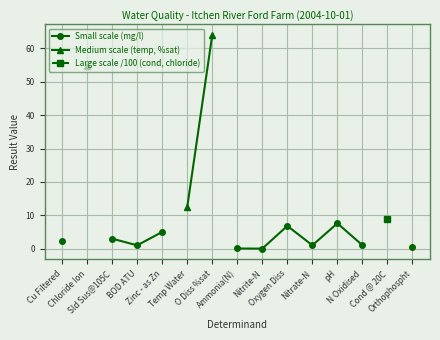

True or false: Small scale (mg/l) and Medium scale (temp, %sat) cross at least once.

False